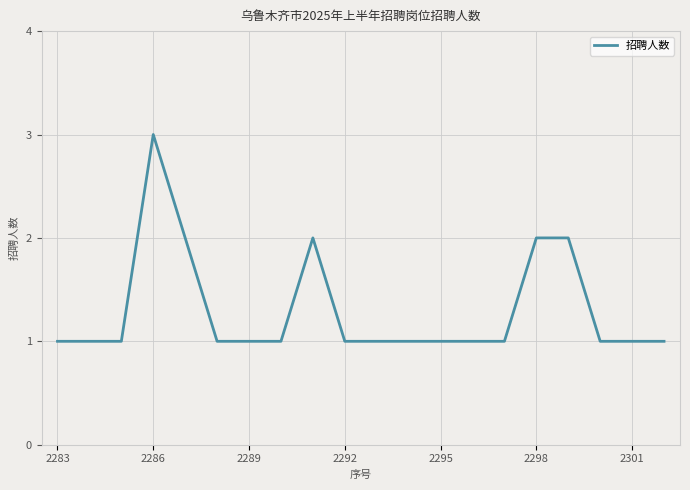

How many values are between 1 and 2?

19